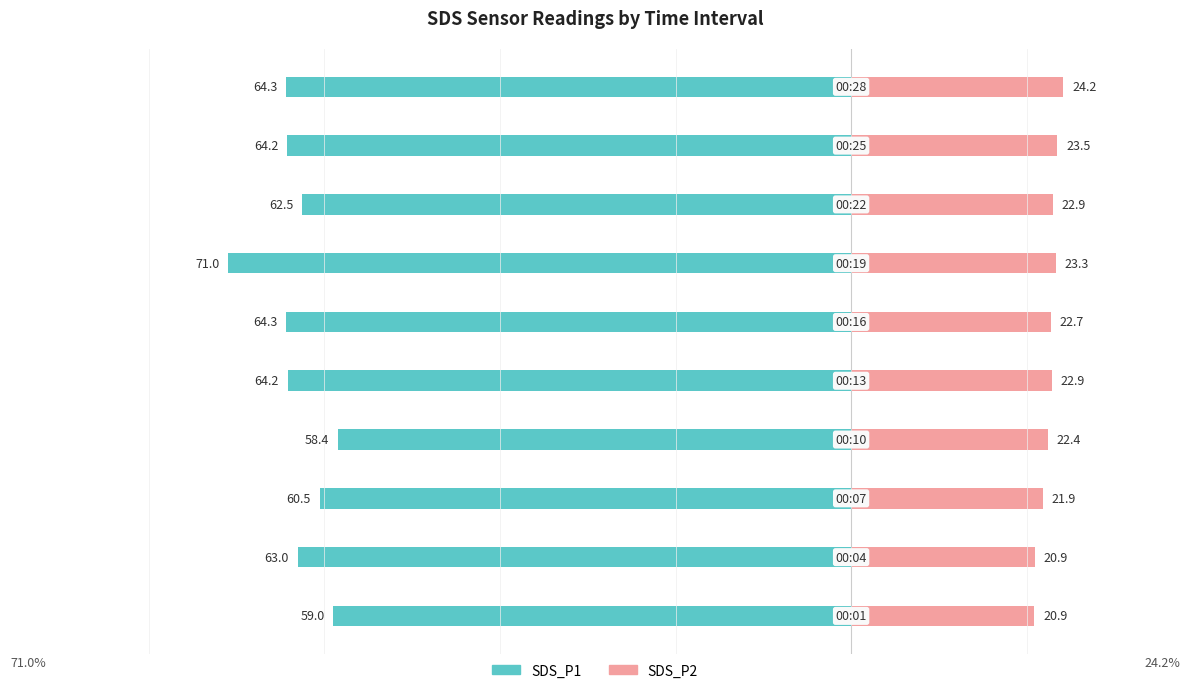

What is the spread (max minus min) of values at 5?

87.1